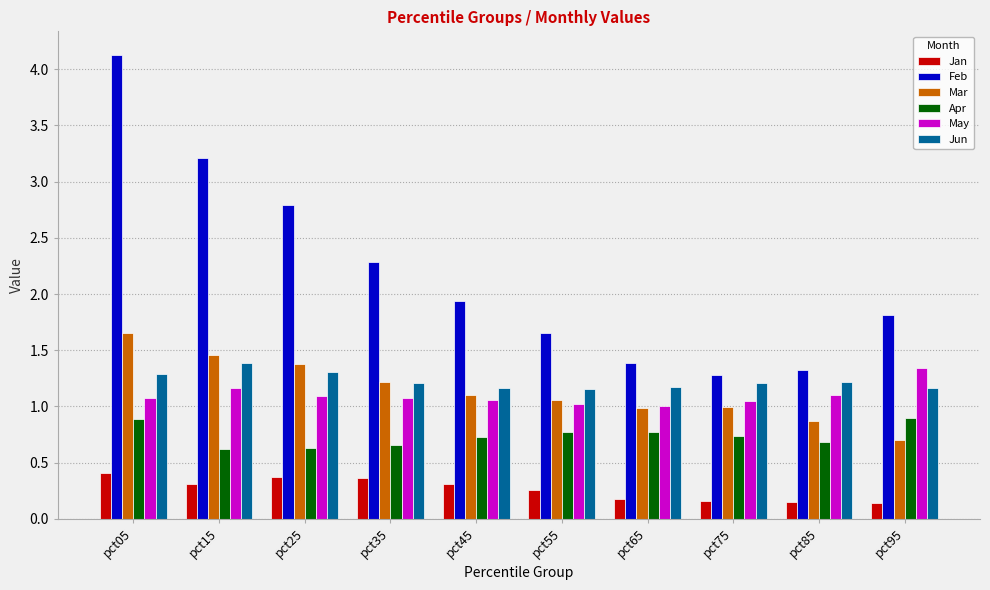

Is the value of Jan at pct45 greater than the value of Mar at pct45?

No